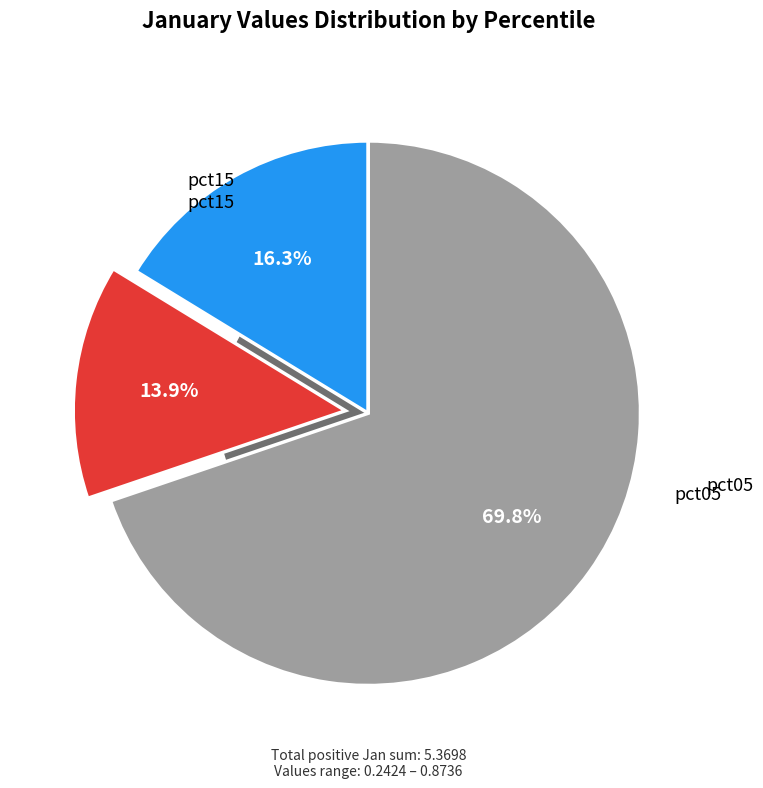

Does any single category account for the majority?

Yes